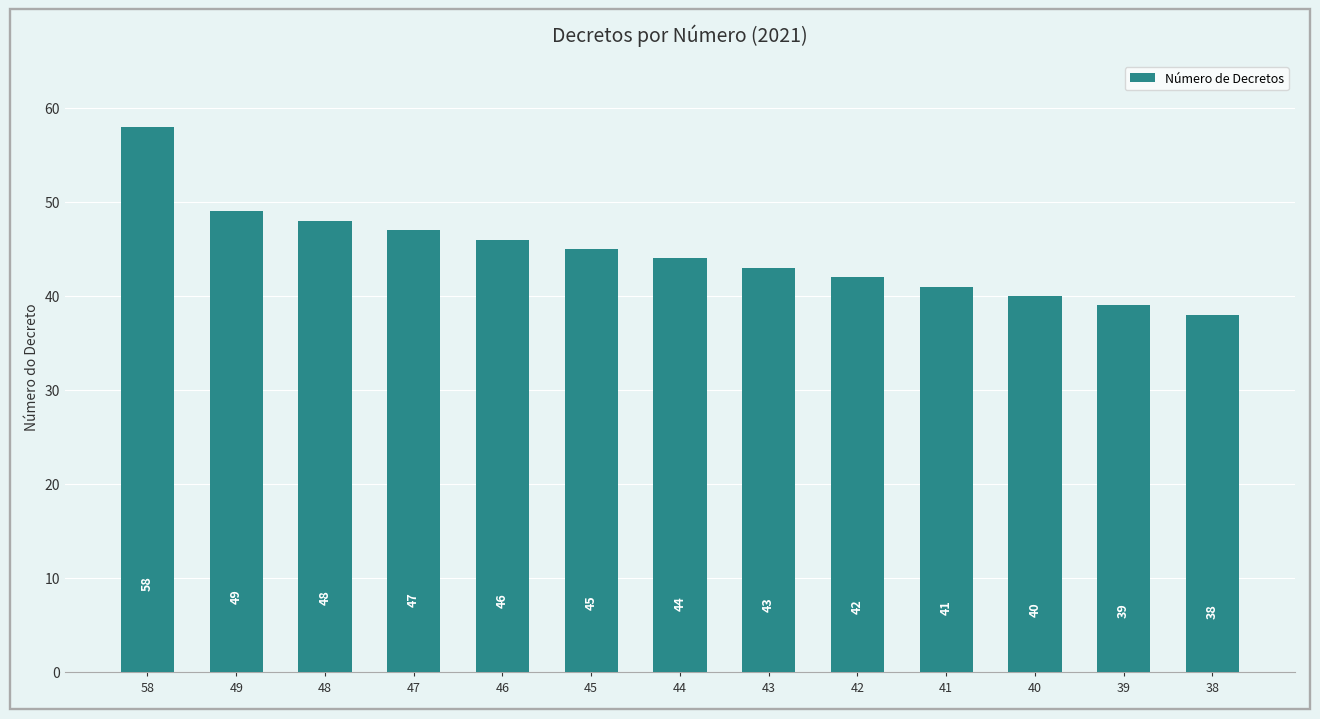

What is the value of the 7th bar from the left?

44